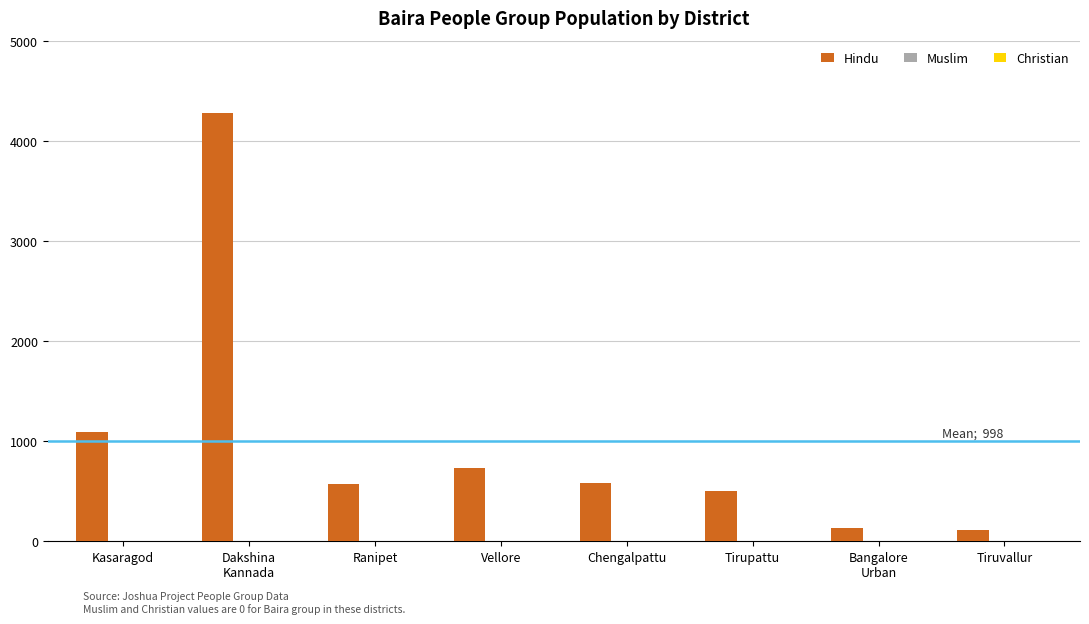

What is the maximum value shown in the chart?

4280